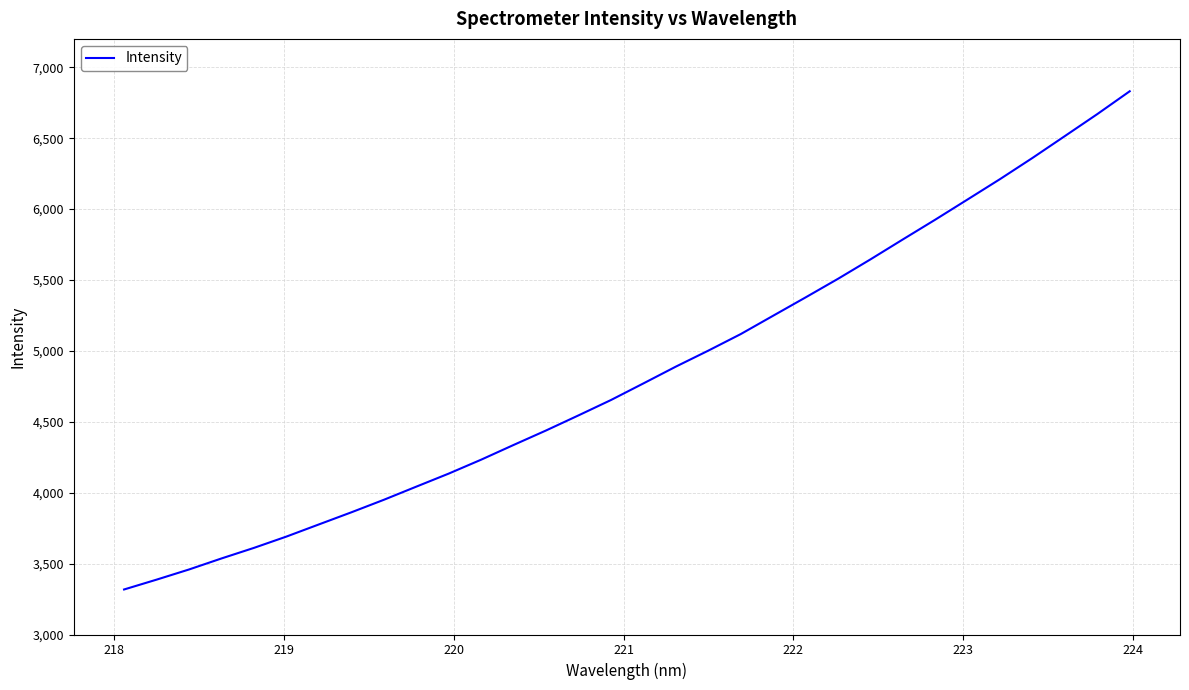

What is the minimum value shown in the chart?

3317.5